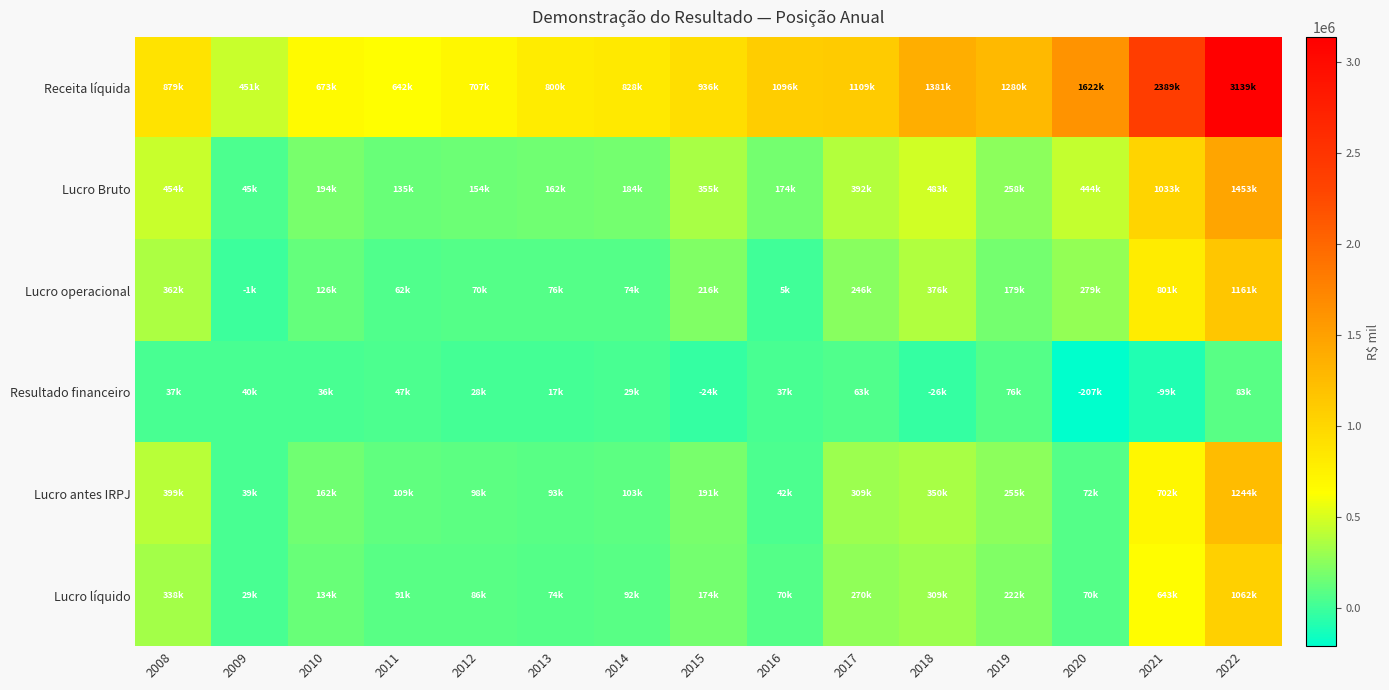

What is the total value across all series at 2022?

8143143